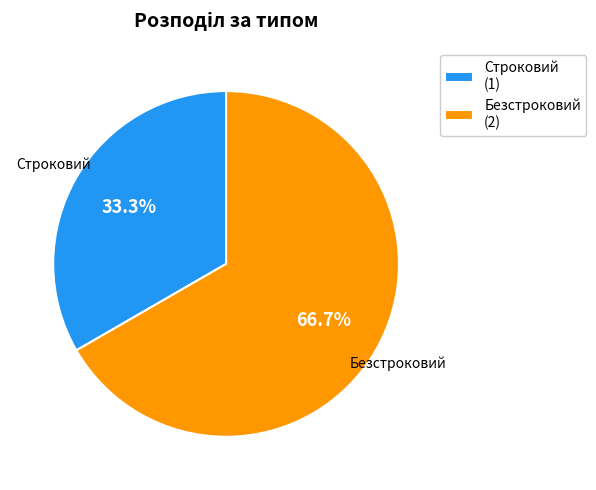

Between Безстроковий and Строковий, which is larger?

Безстроковий